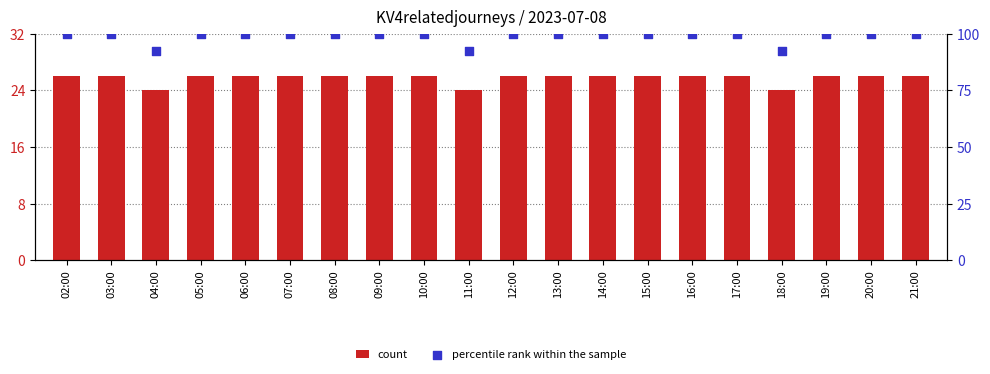

Which series has the widest spread of Y values?

percentile rank within the sample